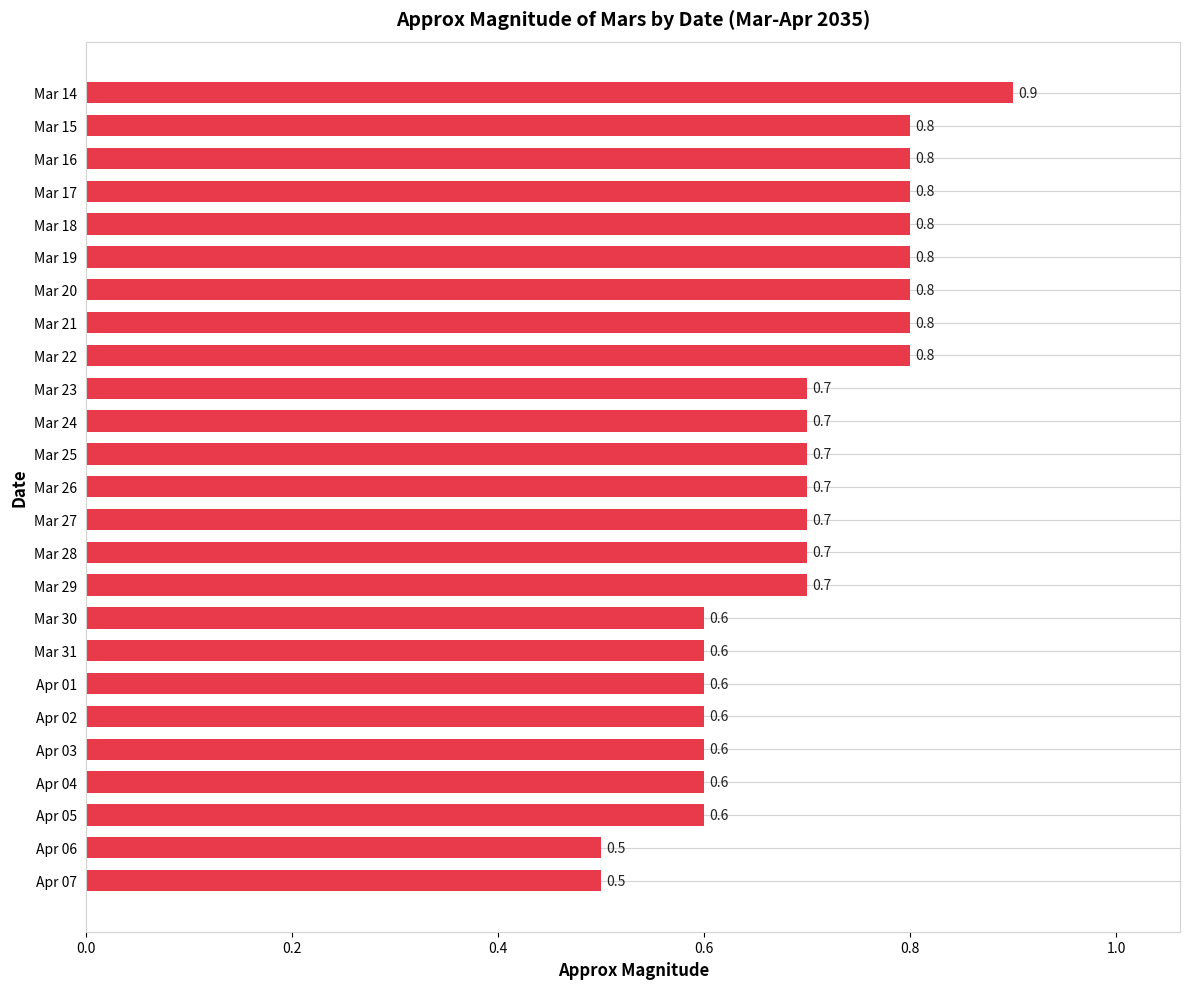

True or false: the data shows 0.3 at Mar 22.

False